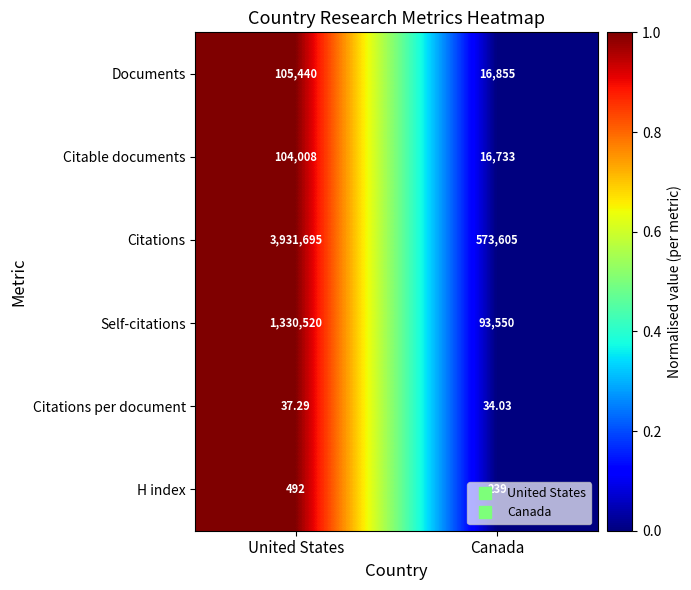

Which series has the largest total across all categories?

Citations